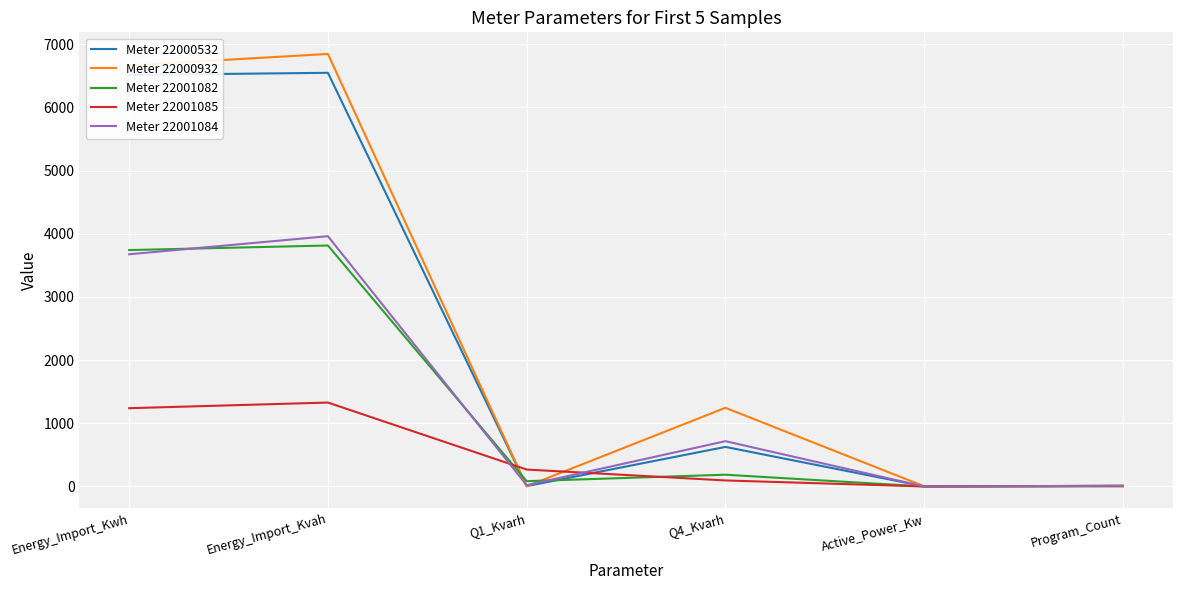

Between Energy_Import_Kwh and Energy_Import_Kvah, which series saw the biggest shift?

Meter 22001084